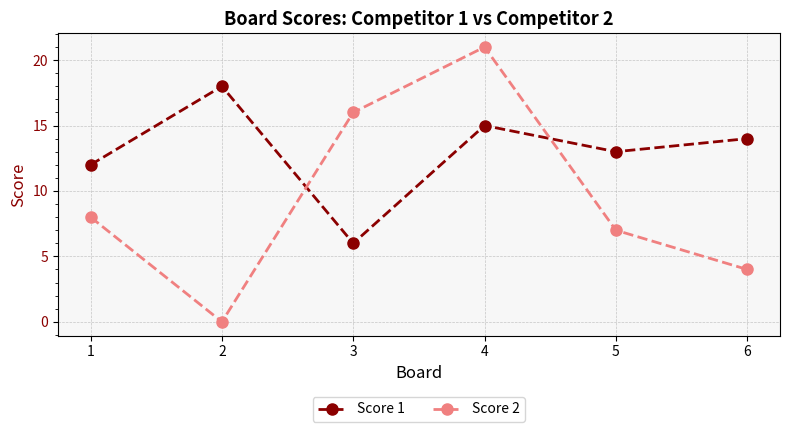

How many interior local valleys does the Score 1 series have?

2